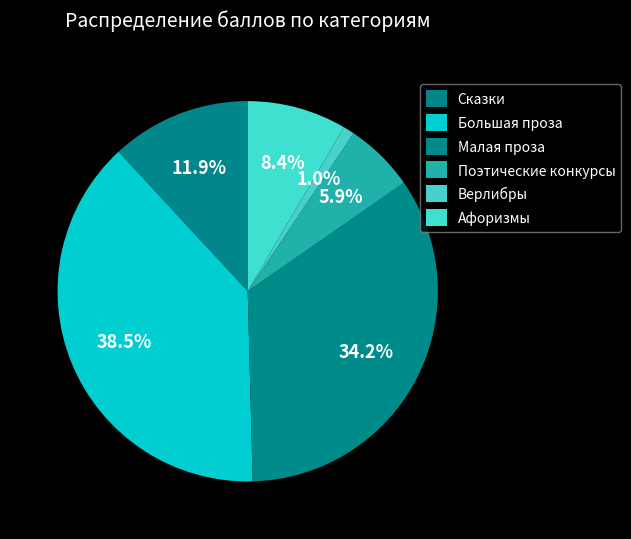

Which slice is the largest?

Большая проза